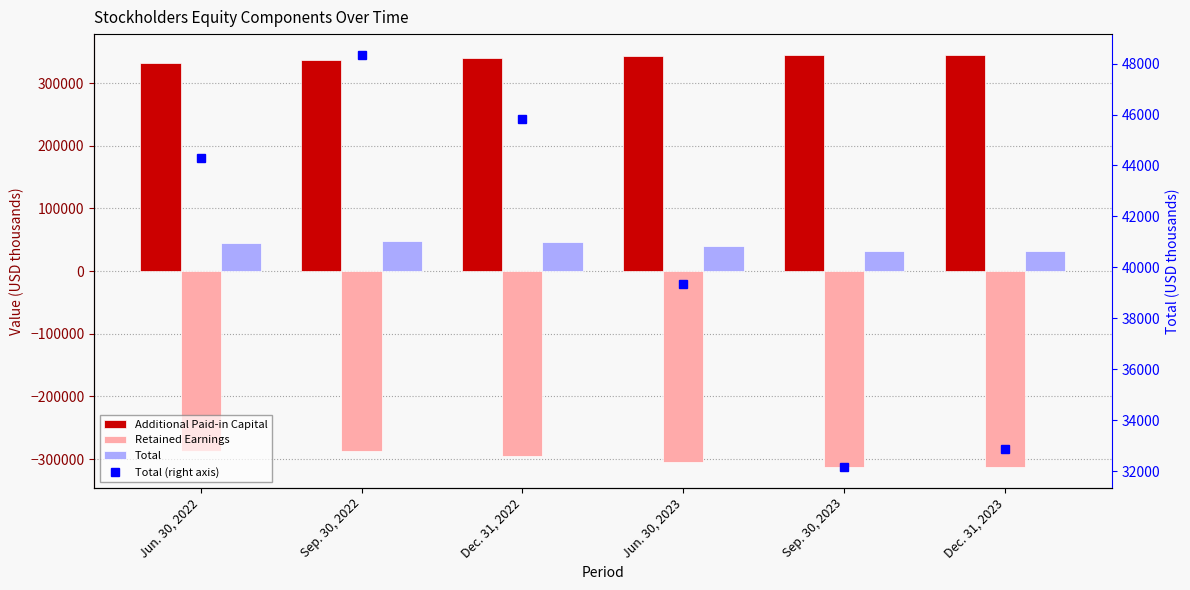

What position from the left is Sep. 30, 2023?

5